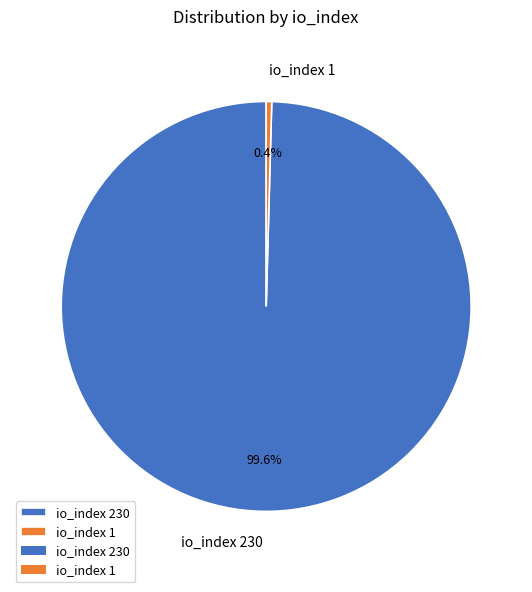

What is the smallest slice in the pie chart?

io_index 1